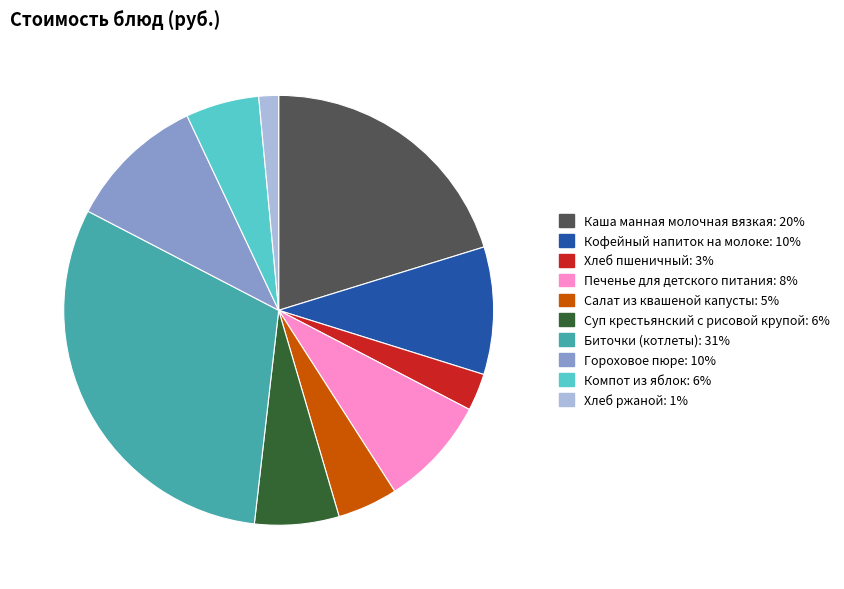

What is the largest slice in the pie chart?

Биточки (котлеты)